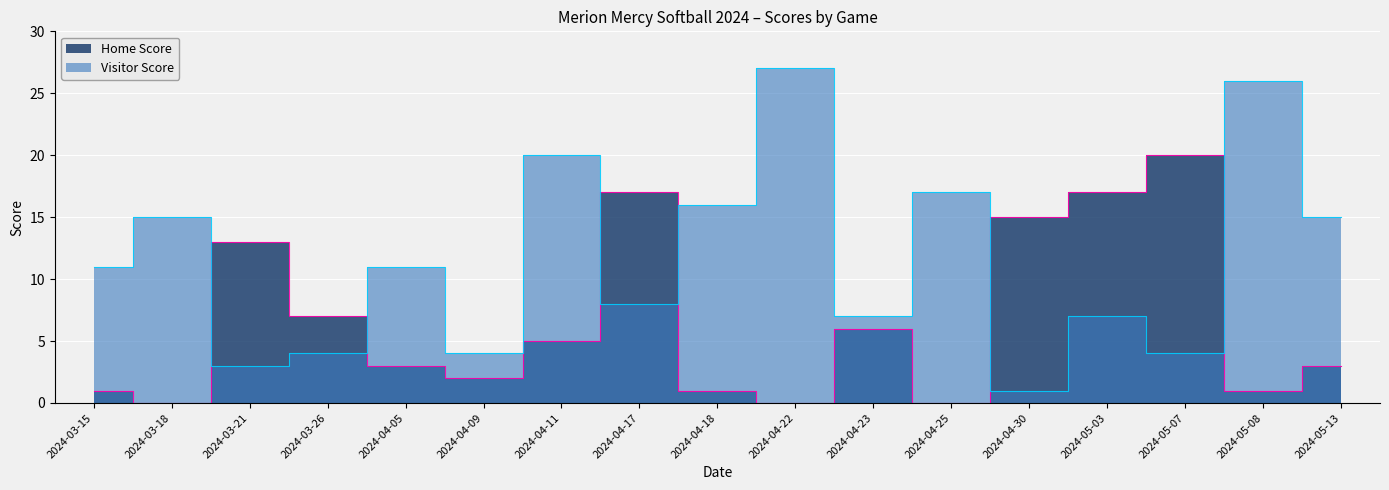

What value does the Visitor Score series have at 2024-05-03, to the nearest 10?

10